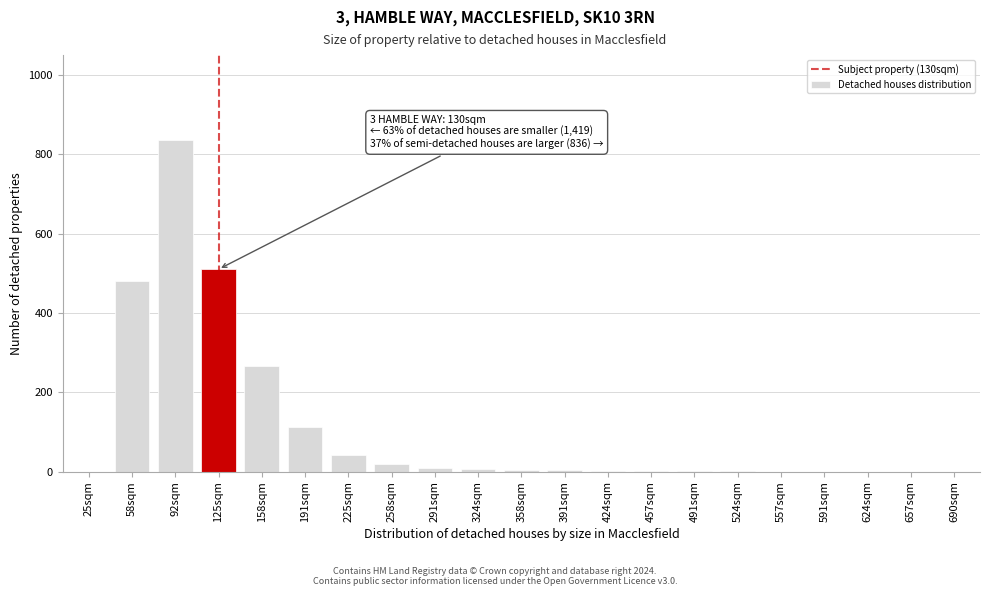

What is the sum of all values?

2294